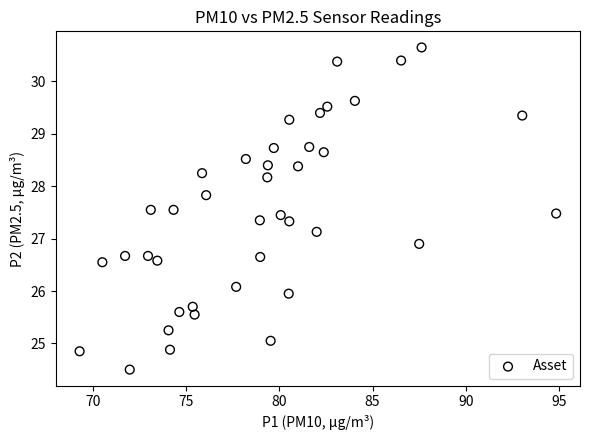

What is the range of X values (max minus min)?

25.6